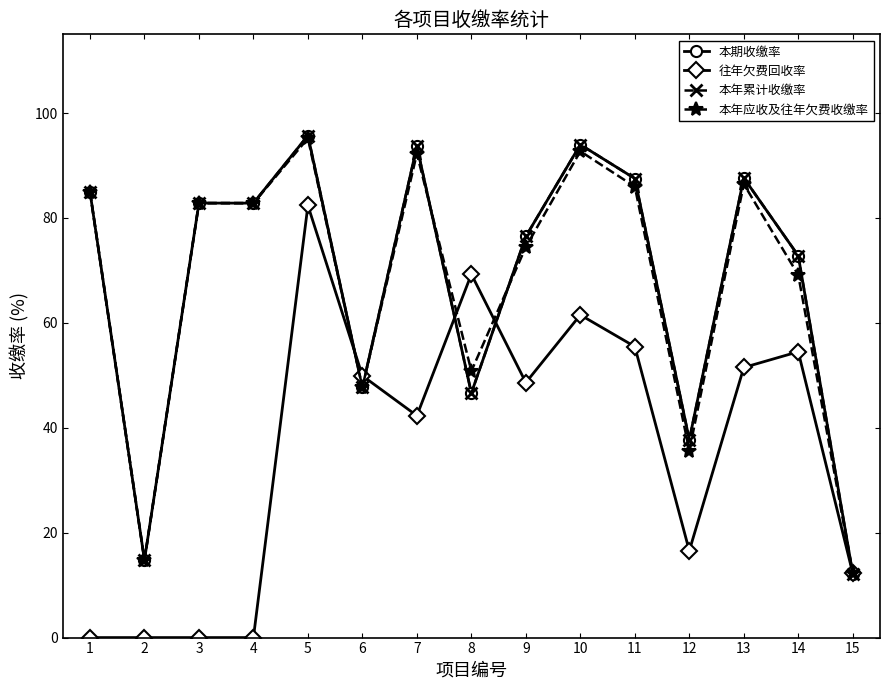

The 本年累计收缴率 series shows 42.9 at 3. True or false?

False